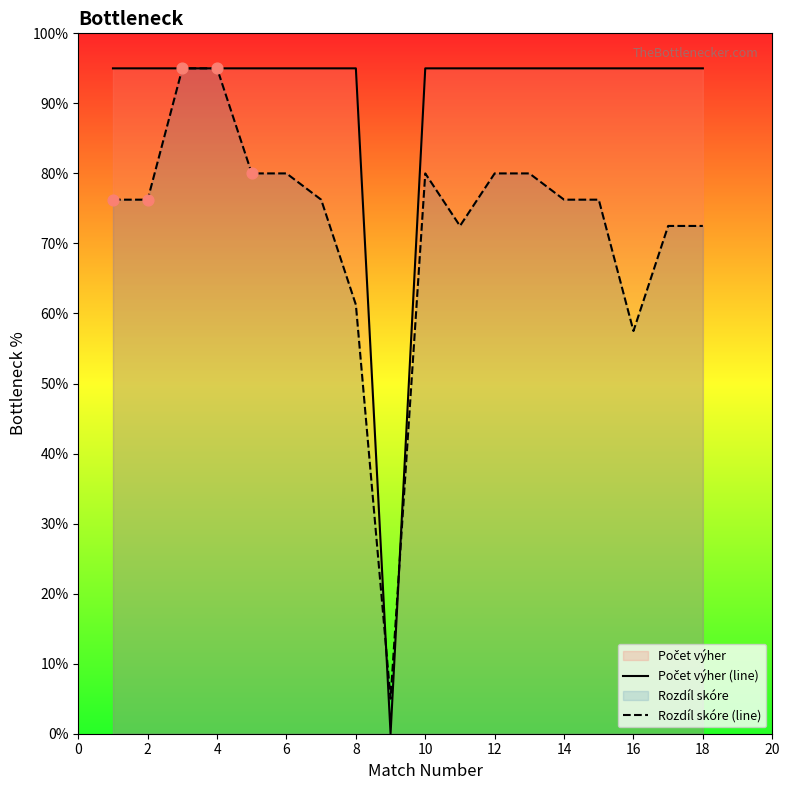

Is the value of Rozdíl skóre (line) at 8 greater than the value of Počet výher (line) at 16?

Yes